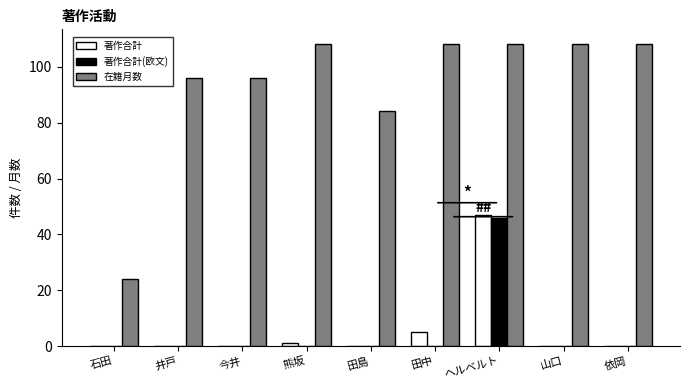

What is the maximum value shown in the chart?

108